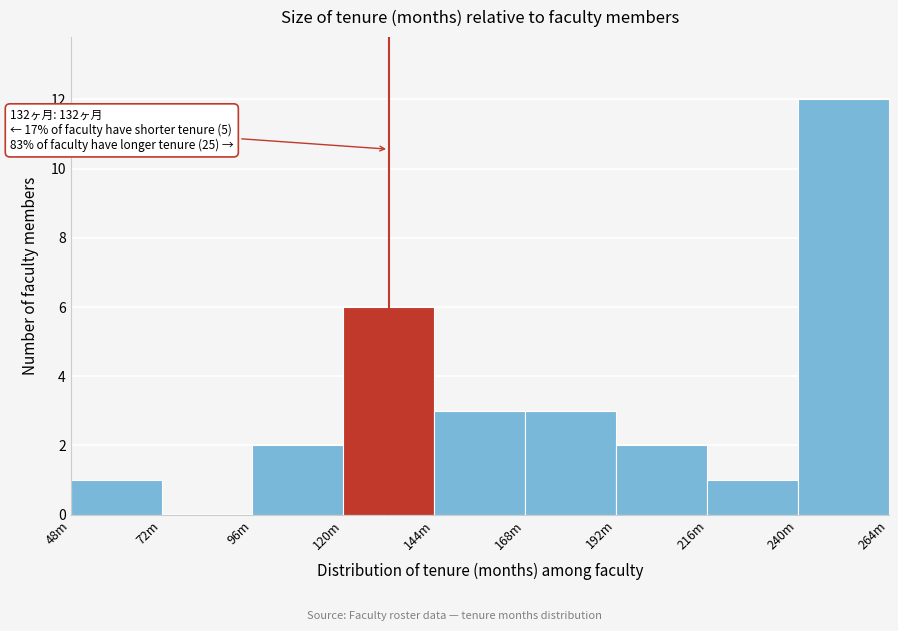

Reading left to right, transcribe all the data shown in this chart.

48m=1	72m=0	96m=2	120m=6	144m=3	168m=3	192m=2	216m=1	240m=12